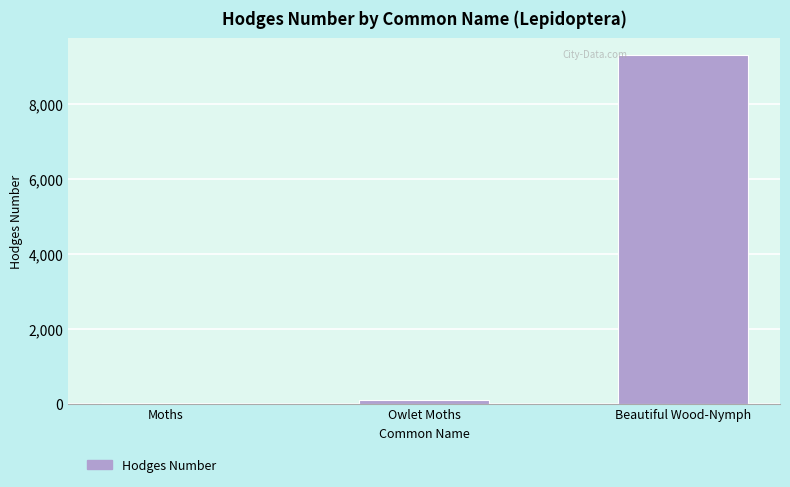

At which label does the data first exceed 93?

Owlet Moths